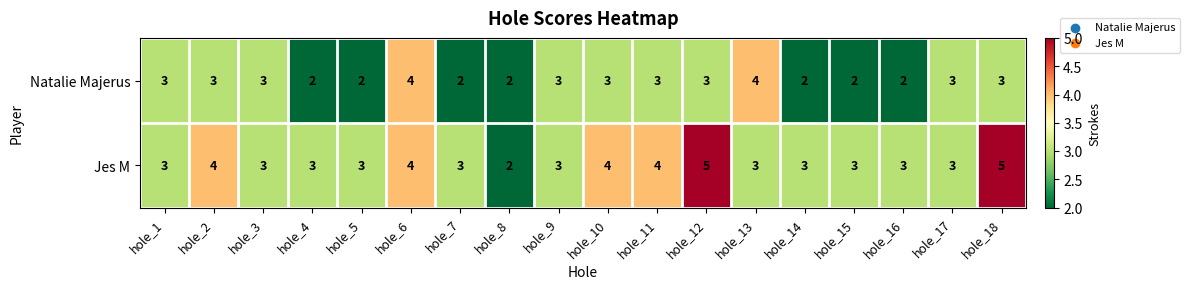

How many Jes M values are between 3 and 4?

15